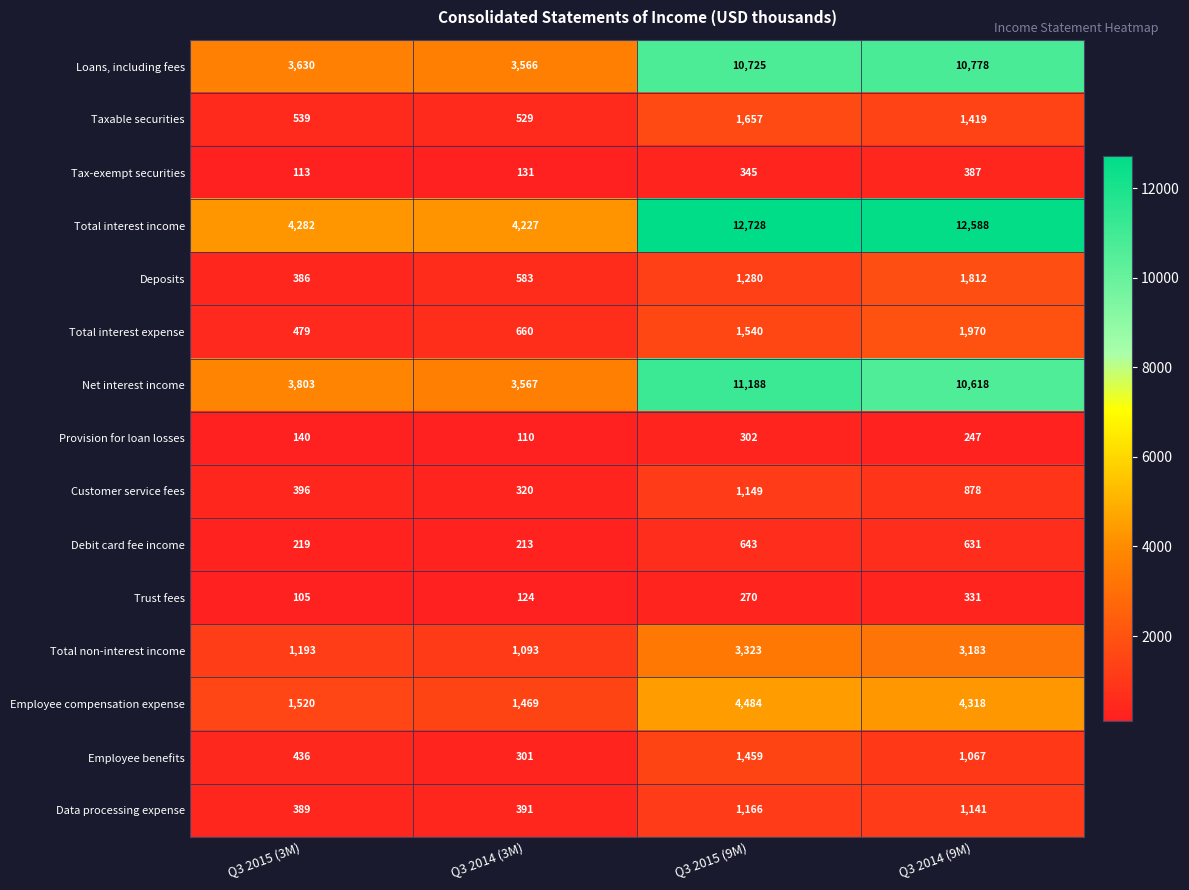

What is the greatest value displayed?

12728